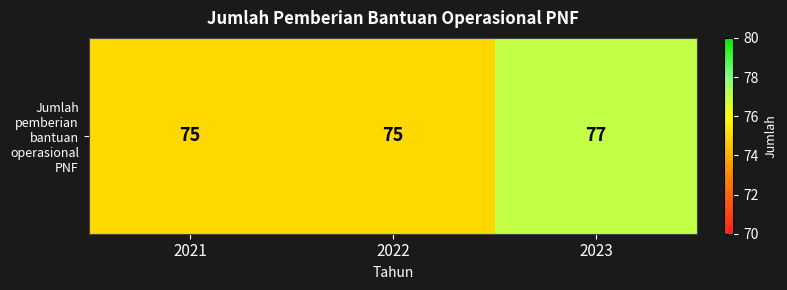

What is the ratio of the value at 2021 to the value at 2023?

1.0